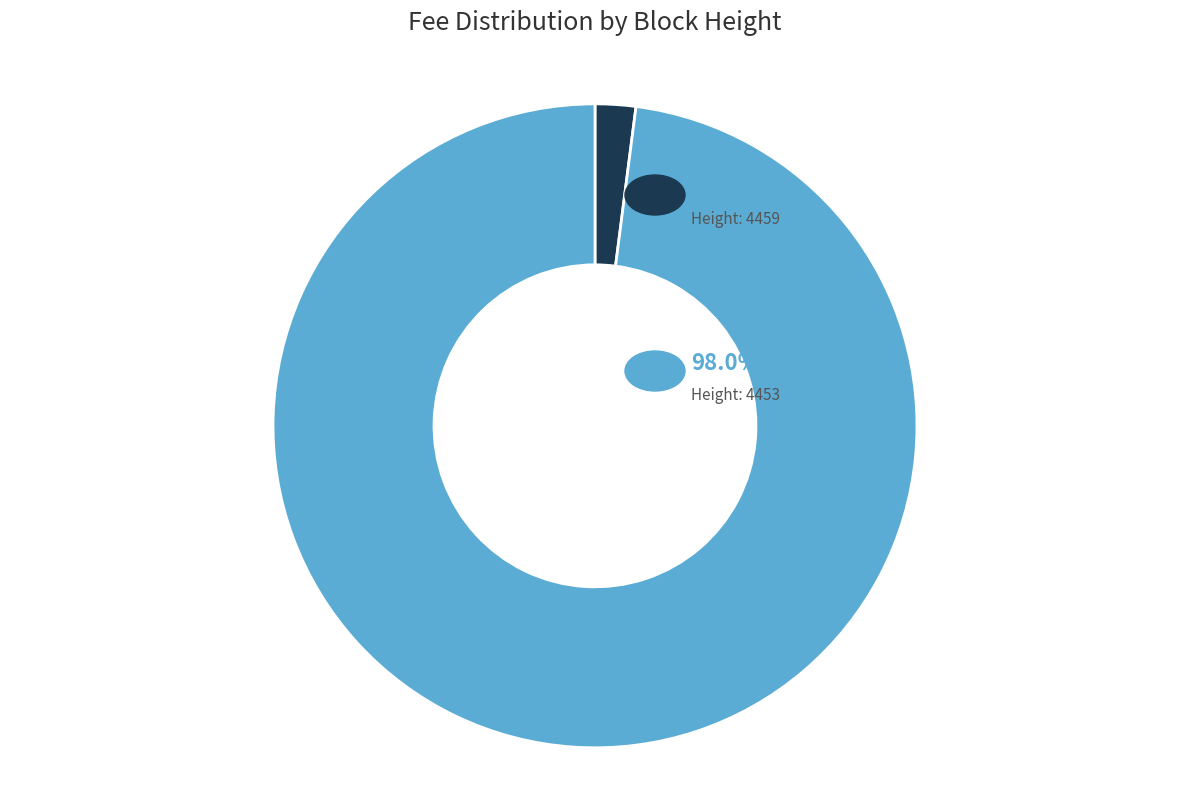

Is there any slice that represents more than half of the pie?

Yes